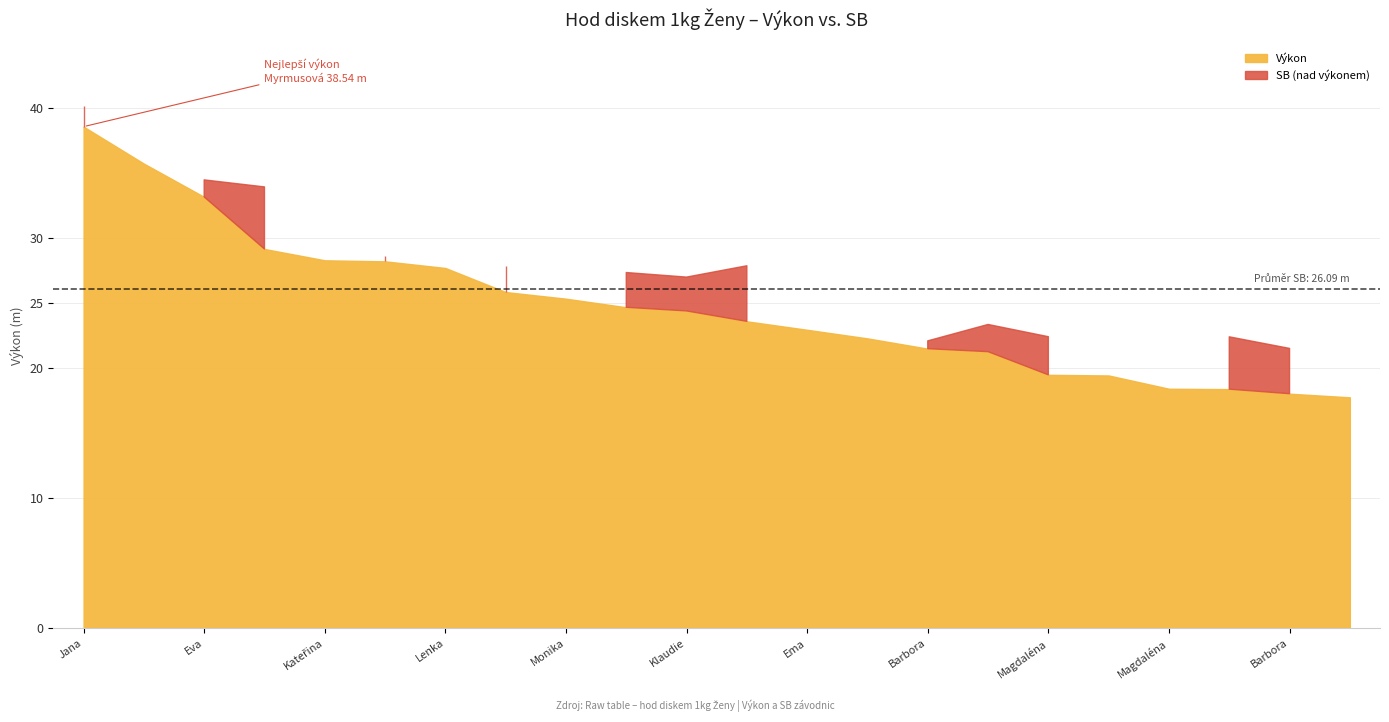

Reading left to right, transcribe all the data shown in this chart.

38.5	35.7	33.1	29.1	28.3	28.2	27.7	25.8	25.3	24.7	24.4	23.6	22.9	22.3	21.5	21.2	19.5	19.4	18.4	18.4	18.0	17.7